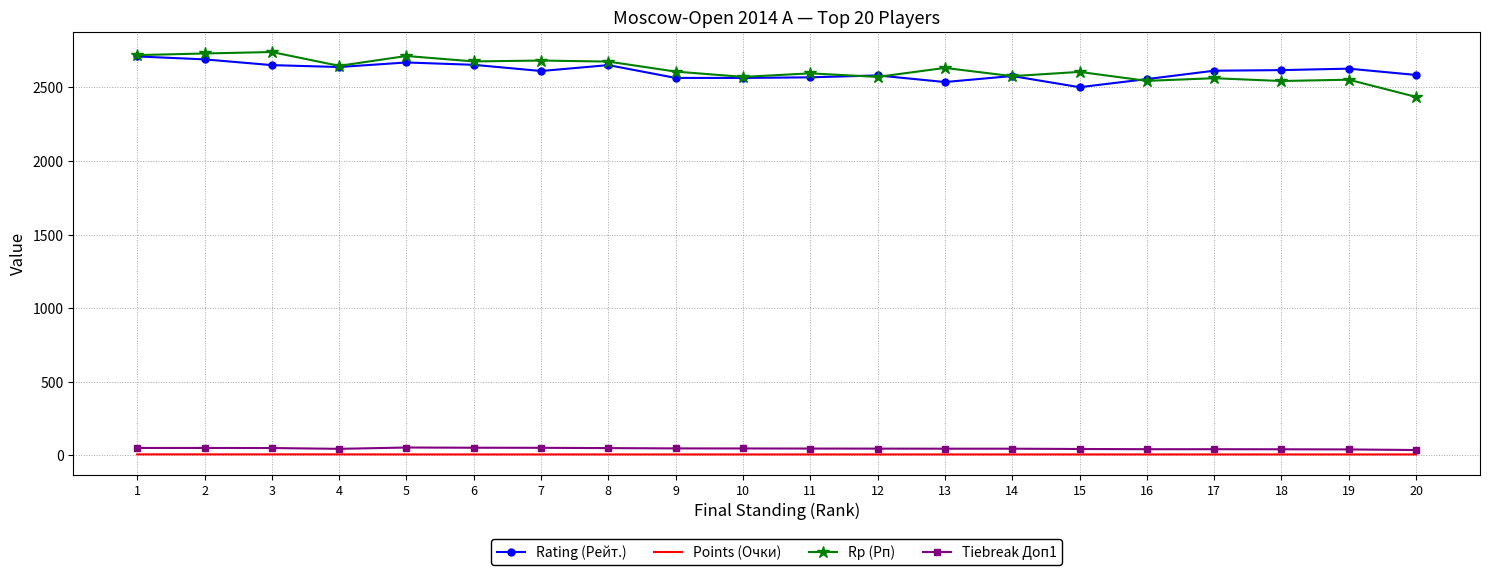

What is the maximum value shown in the chart?

2740.0